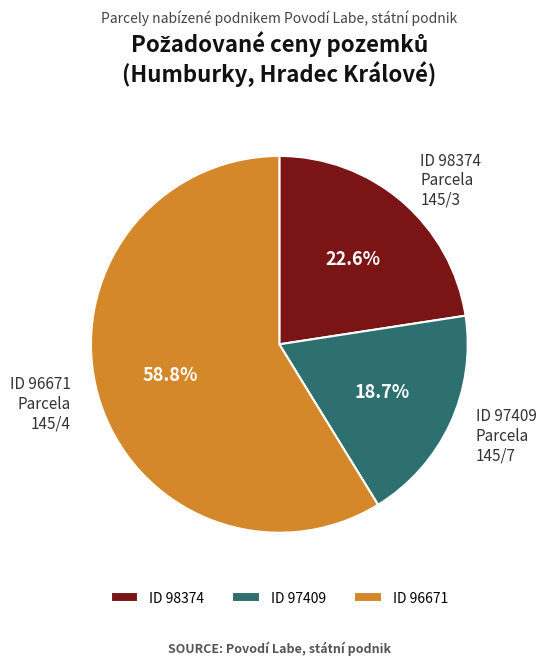

Is there any slice that represents more than half of the pie?

Yes